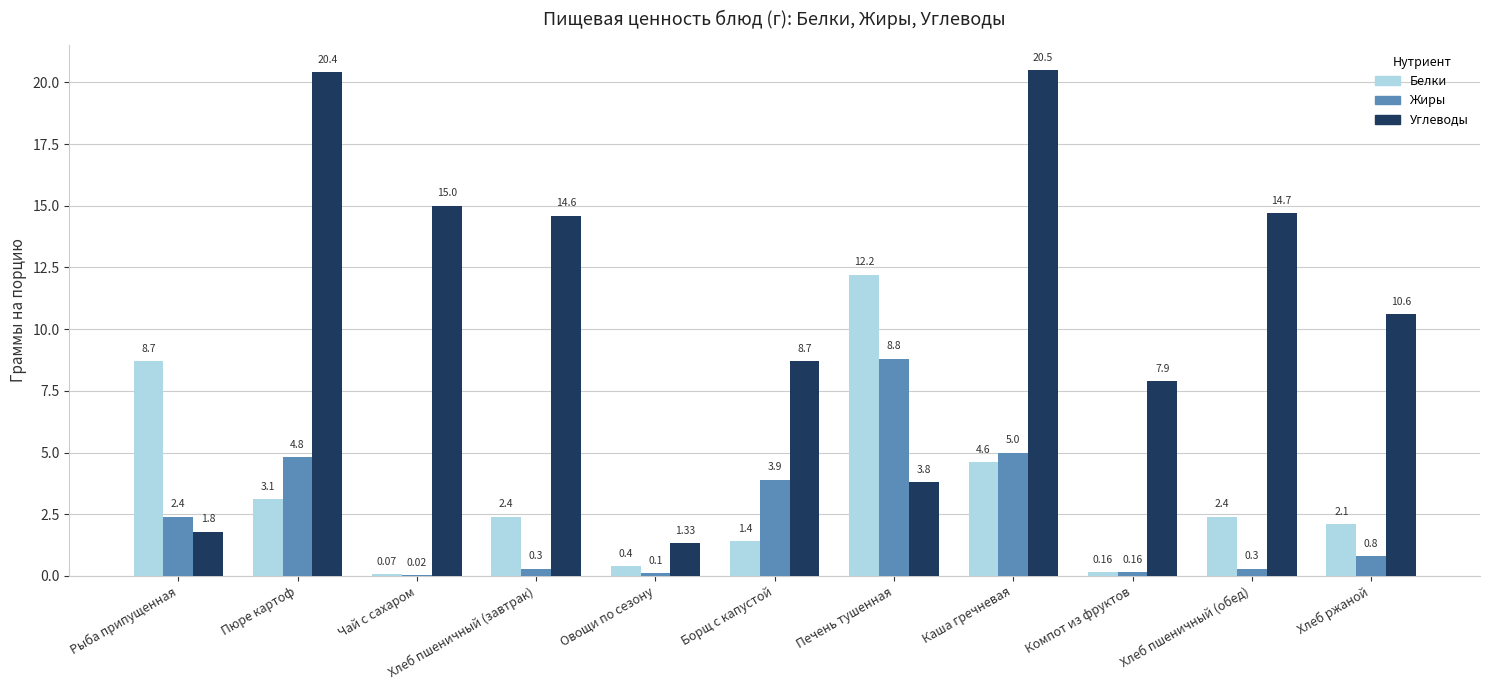

What is the sum of the Жиры values at Овощи по сезону and Чай с сахаром?

0.1